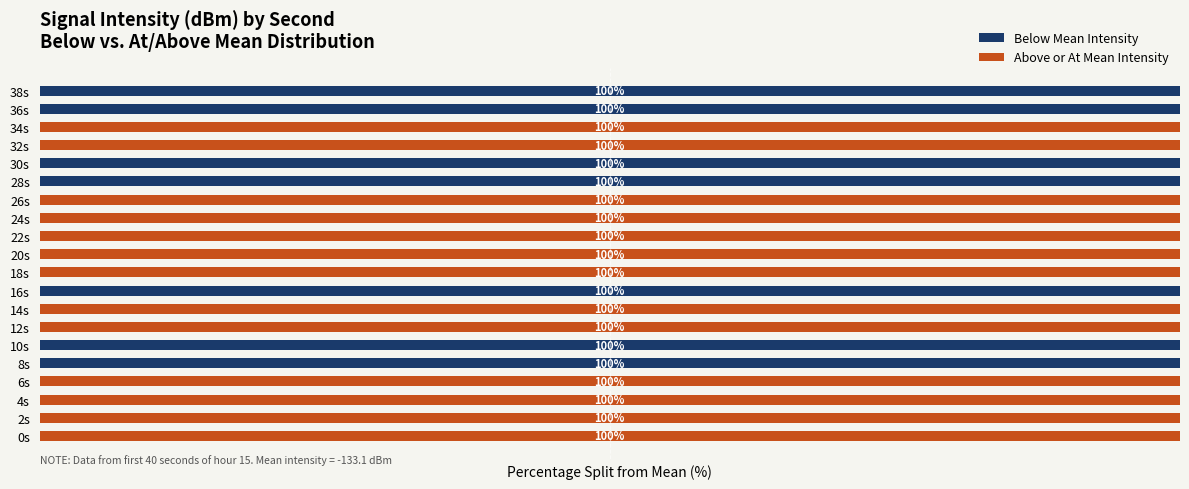

What is the difference between the second highest and minimum values in the Below Mean Intensity series?

100